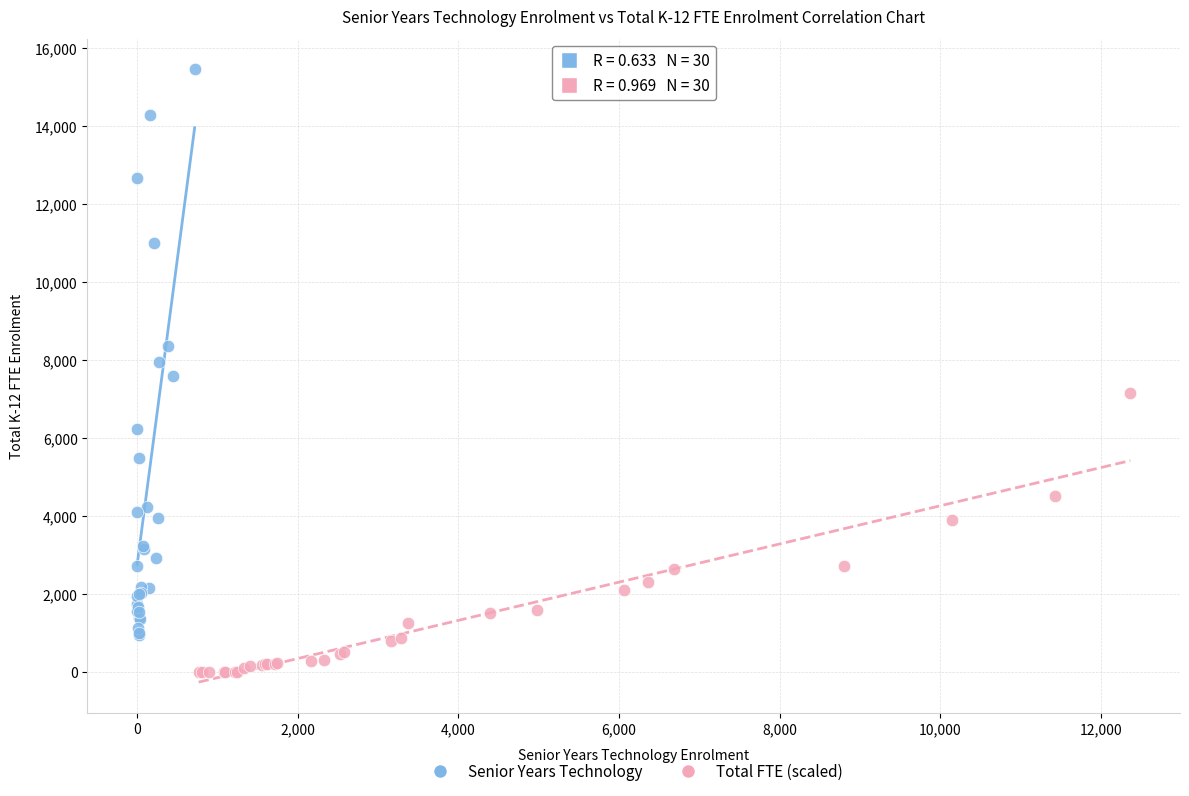

Which series has the largest Y range (max minus min)?

Senior Years Technology